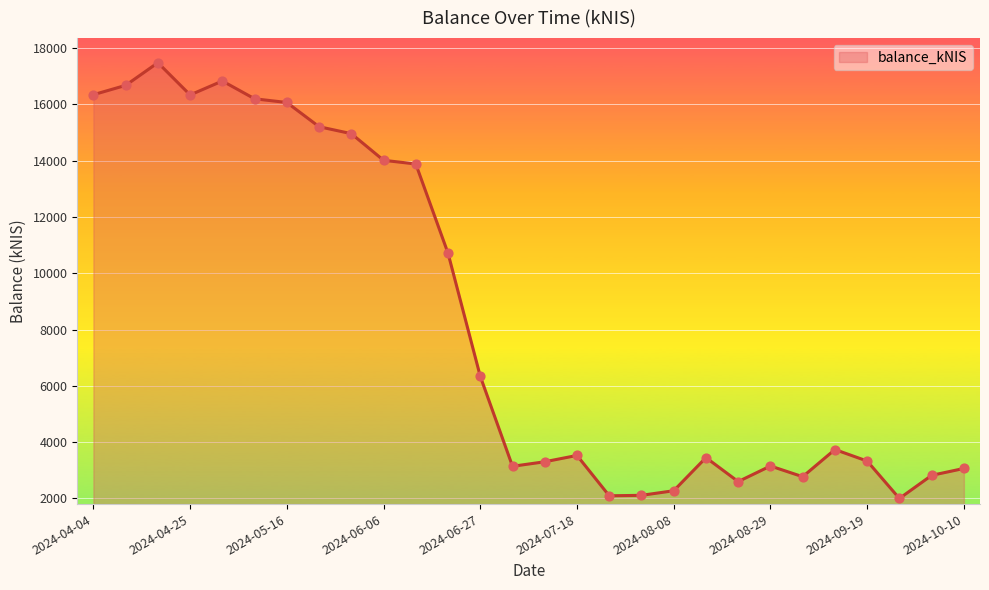

What is the greatest value displayed?

17478.5